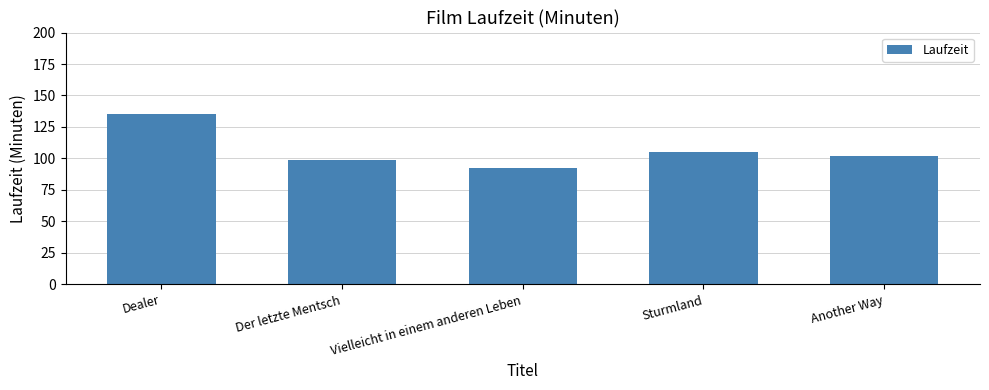

Which category has the highest value across all series?

Dealer